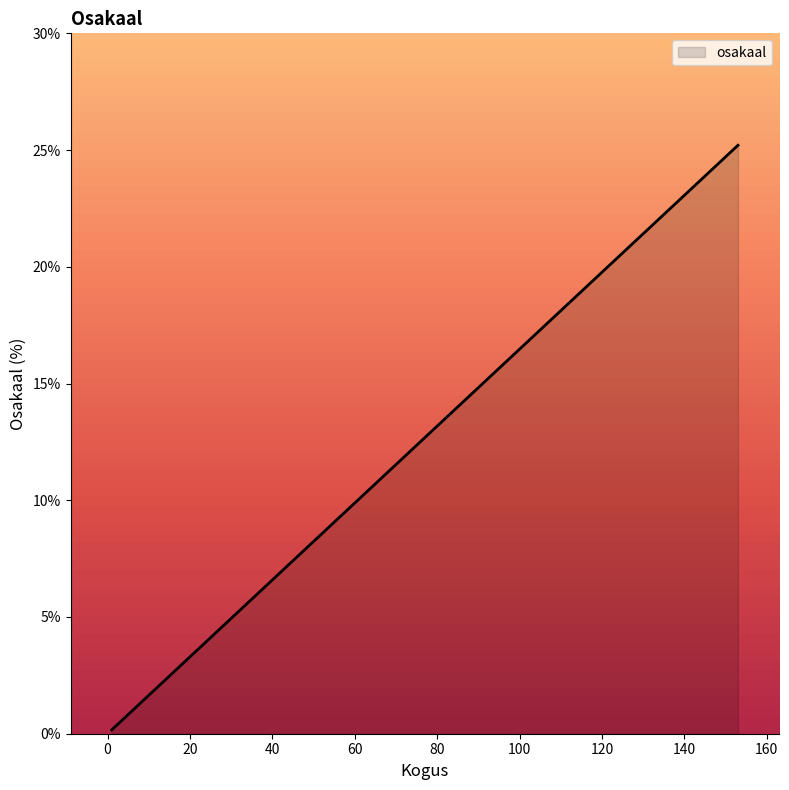

What is the difference between the maximum and minimum values?

25.0